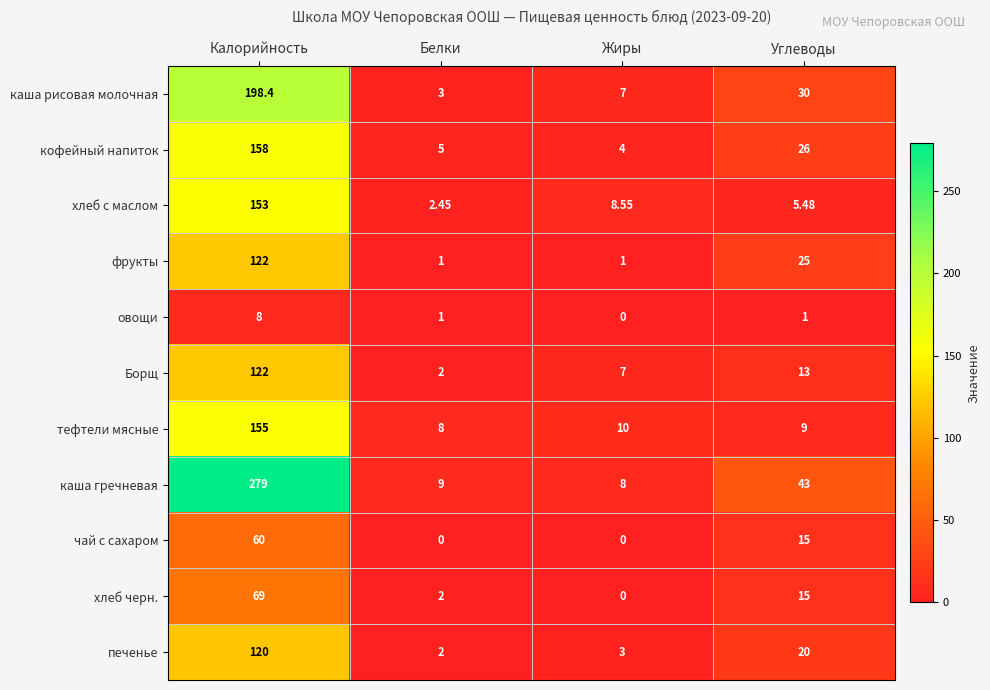

Which series has the largest total across all categories?

каша гречневая